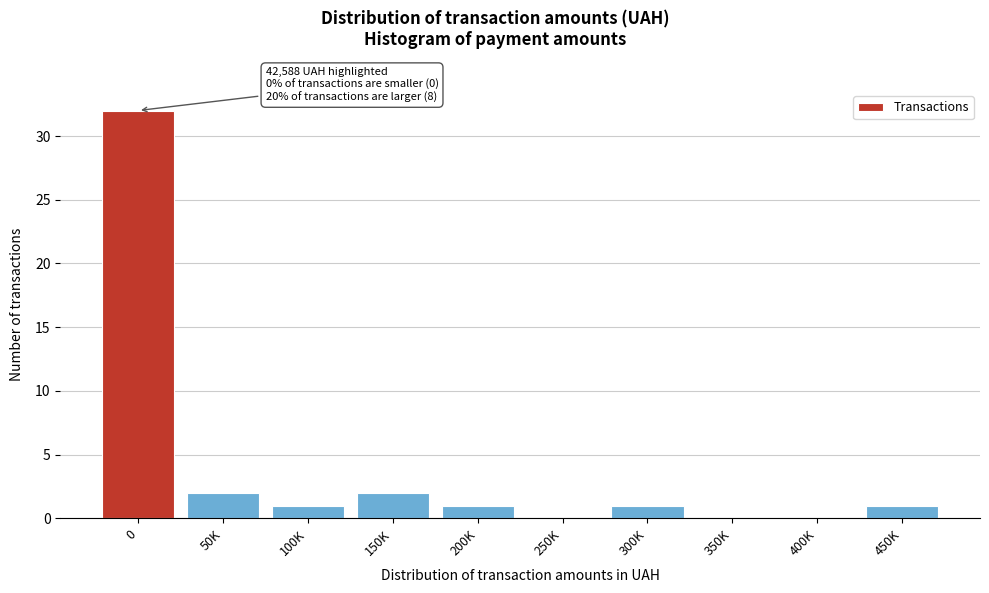

Reading left to right, extract all data points from this chart.

0=32	50K=2	100K=1	150K=2	200K=1	250K=0	300K=1	350K=0	400K=0	450K=1